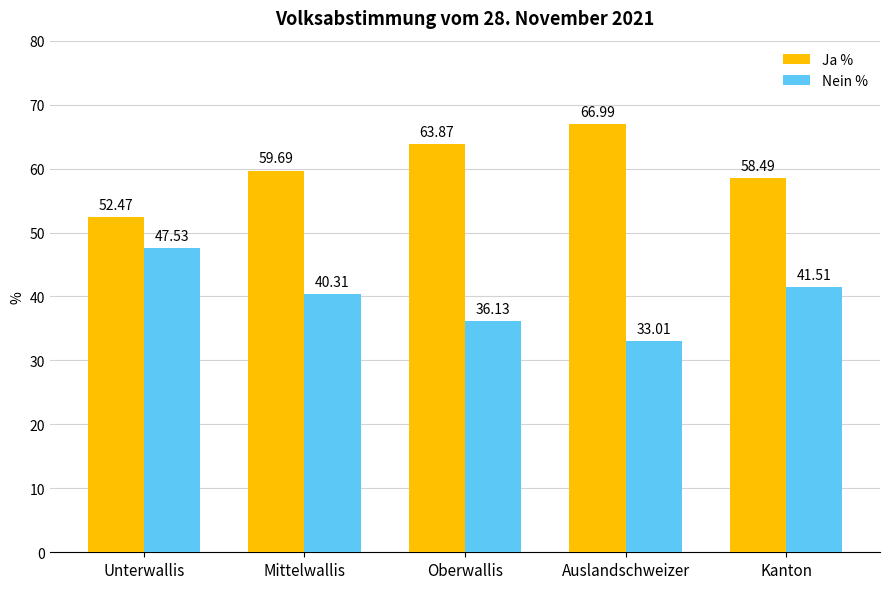

Read the Nein % value at Auslandschweizer.

33.0